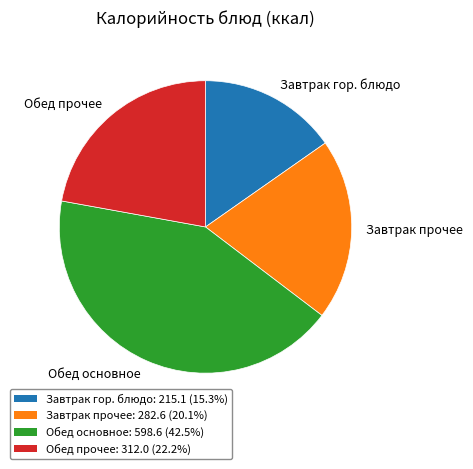

Between Обед прочее and Завтрак прочее, which is larger?

Обед прочее